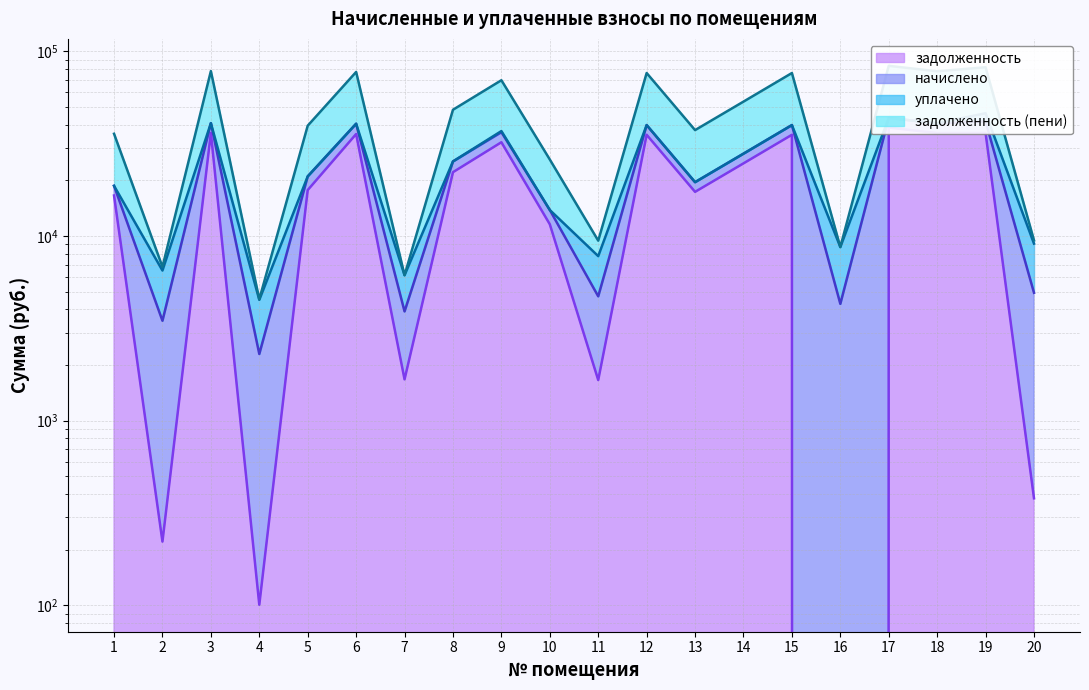

Which has a higher value, 1 or 15?

15